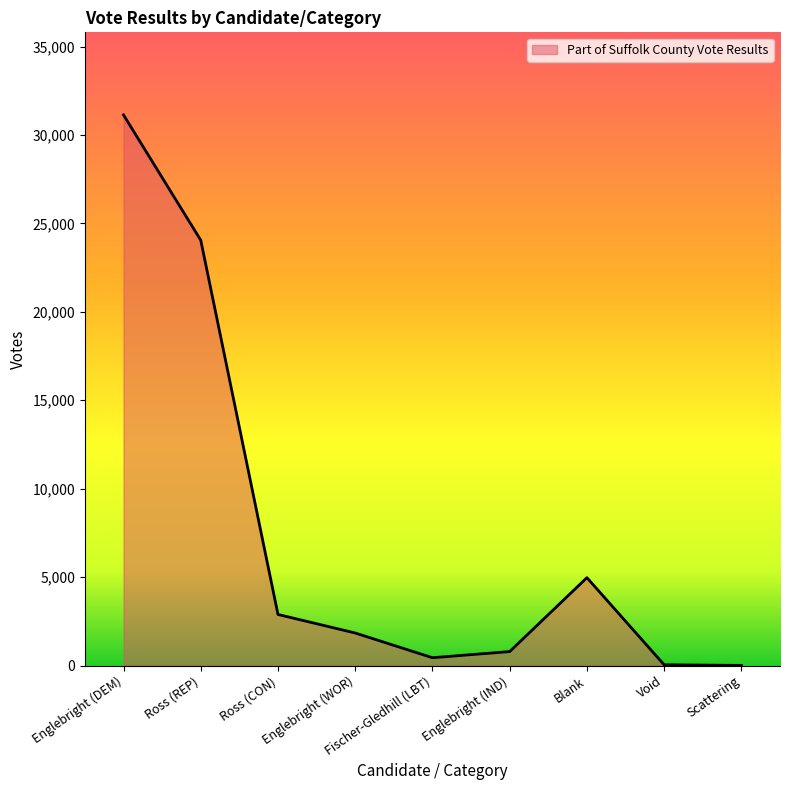

Does the chart have visible grid lines?

No